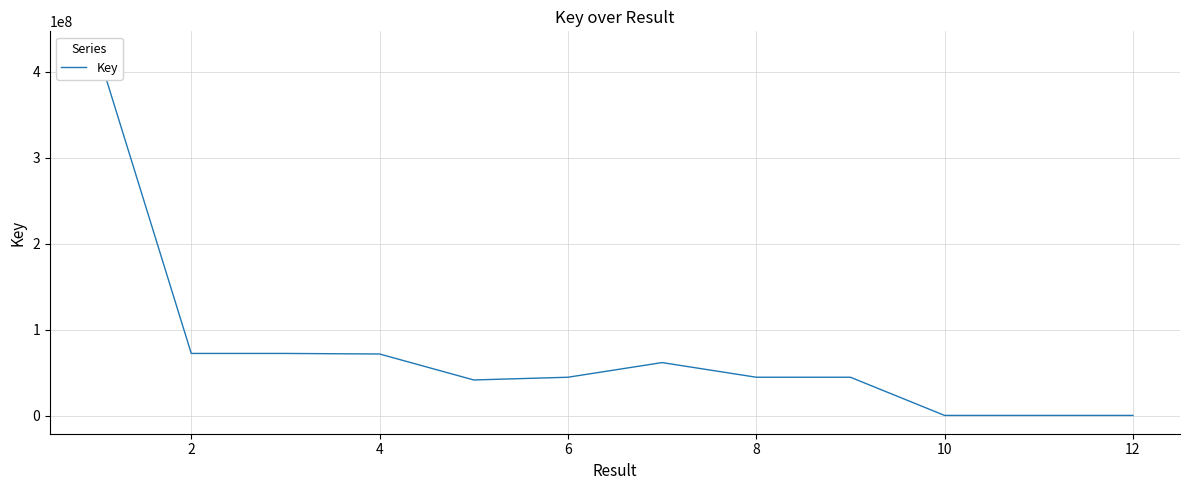

What is the average value?

73369693